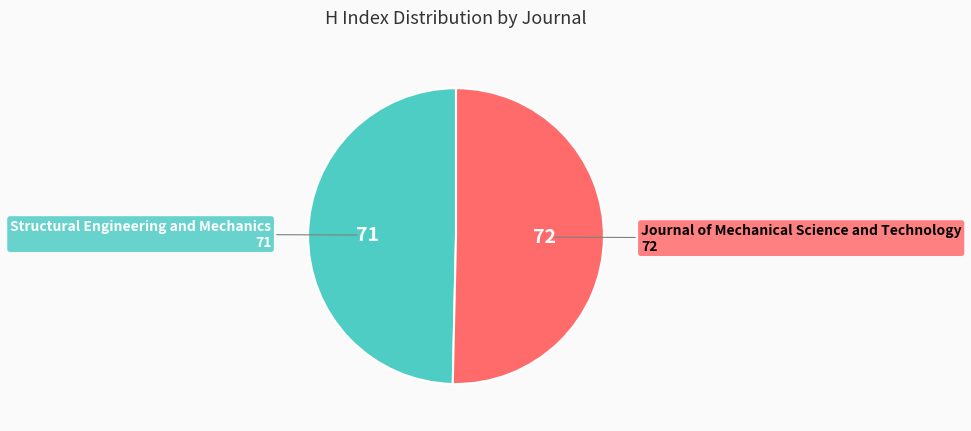

Is there any slice that represents more than half of the pie?

Yes